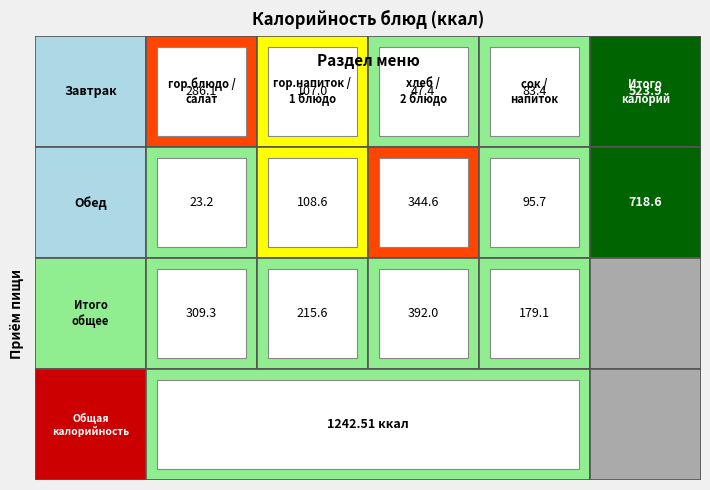

List the series in order of their peak value, highest first.

Обед, Завтрак